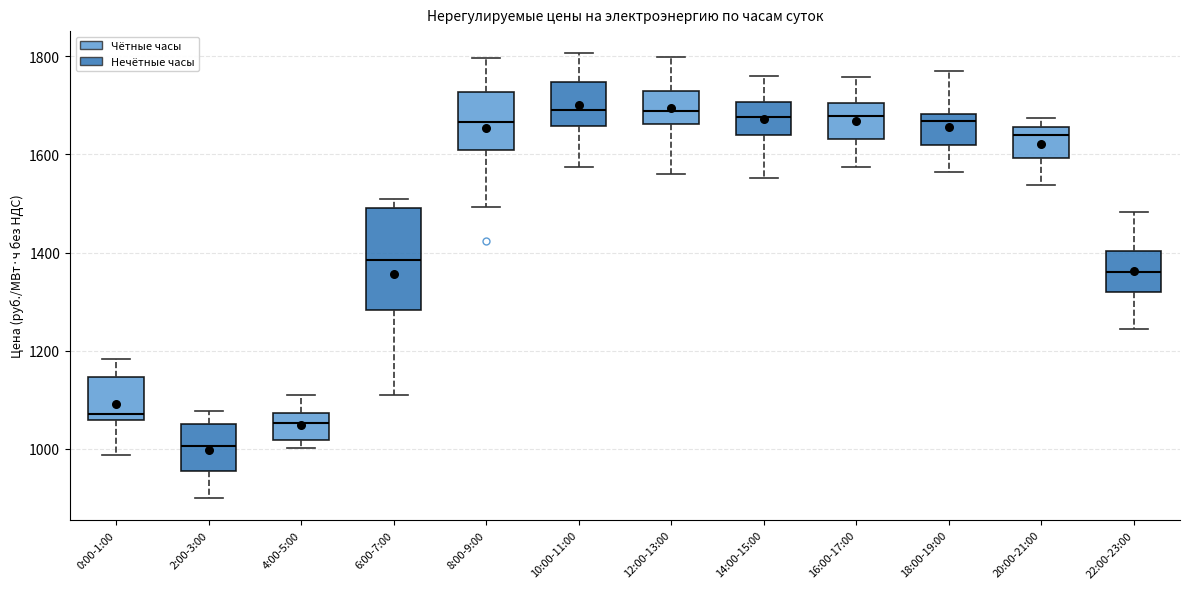

Reading left to right, read every box against the y-axis: the position of its median line, the range the box covers, and the ends of its whiskers. The values are not printed on the chart, so give them approximately, as read against the axis.

0:00-1:00: median 1080, box 1060 to 1140, whiskers 980 to 1180
2:00-3:00: median 1000, box 960 to 1040, whiskers 900 to 1080
4:00-5:00: median 1060, box 1020 to 1080, whiskers 1000 to 1120
6:00-7:00: median 1380, box 1280 to 1500, whiskers 1100 to 1500 (just above the box's upper edge)
8:00-9:00: median 1660, box 1600 to 1720, whiskers 1500 to 1800
10:00-11:00: median 1700, box 1660 to 1740, whiskers 1580 to 1800
12:00-13:00: median 1680, box 1660 to 1720, whiskers 1560 to 1800
14:00-15:00: median 1680, box 1640 to 1700, whiskers 1560 to 1760
16:00-17:00: median 1680, box 1640 to 1700, whiskers 1580 to 1760
18:00-19:00: median 1660, box 1620 to 1680, whiskers 1560 to 1760
20:00-21:00: median 1640, box 1600 to 1660, whiskers 1540 to 1680
22:00-23:00: median 1360, box 1320 to 1400, whiskers 1240 to 1480